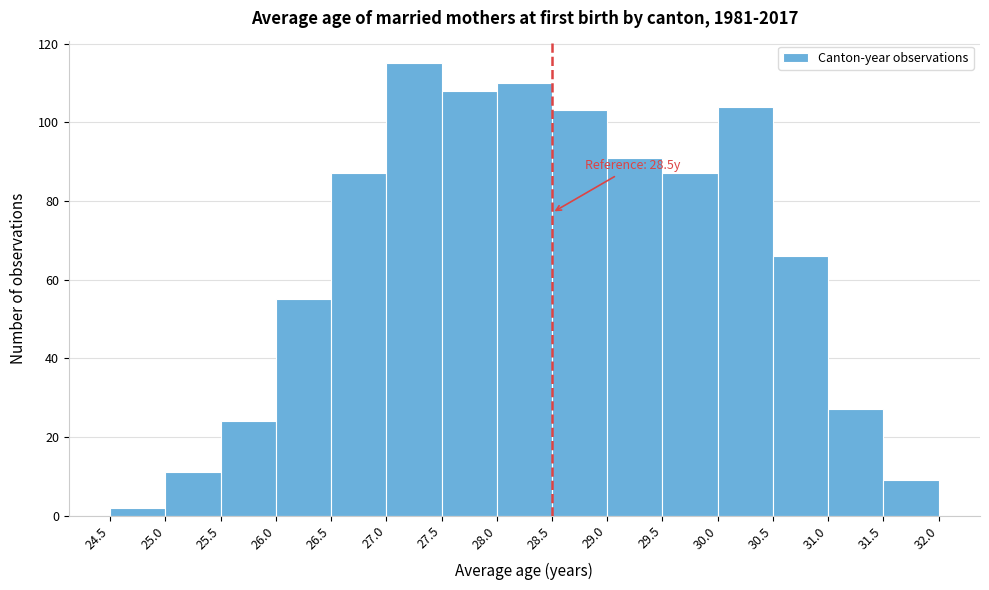

Which range on the x-axis has the tallest bar?

27.0 to 27.5